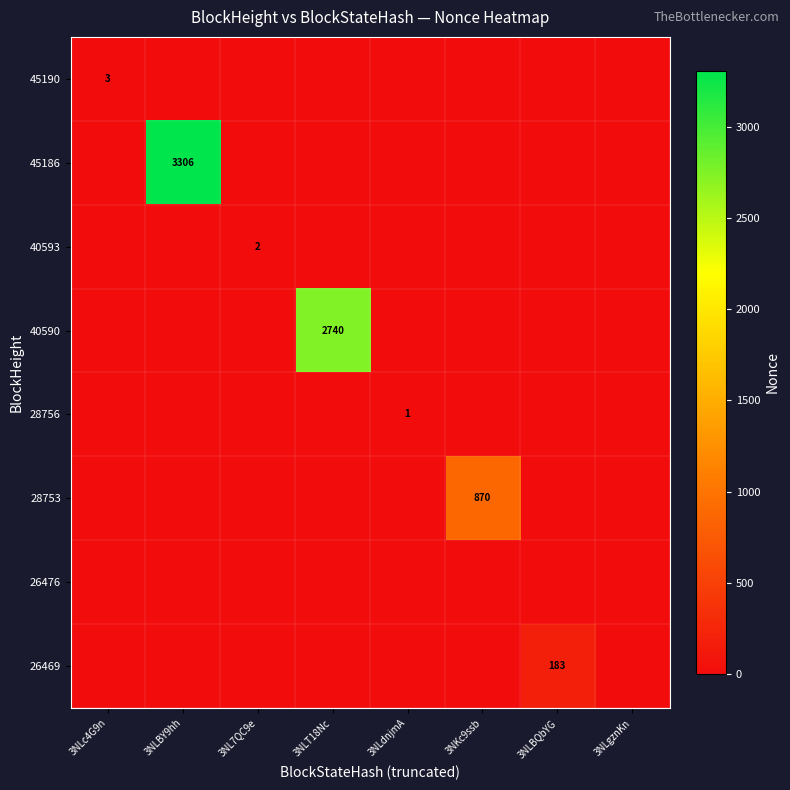

The value of 28756 at 3NLdnjmA is 1. True or false?

True